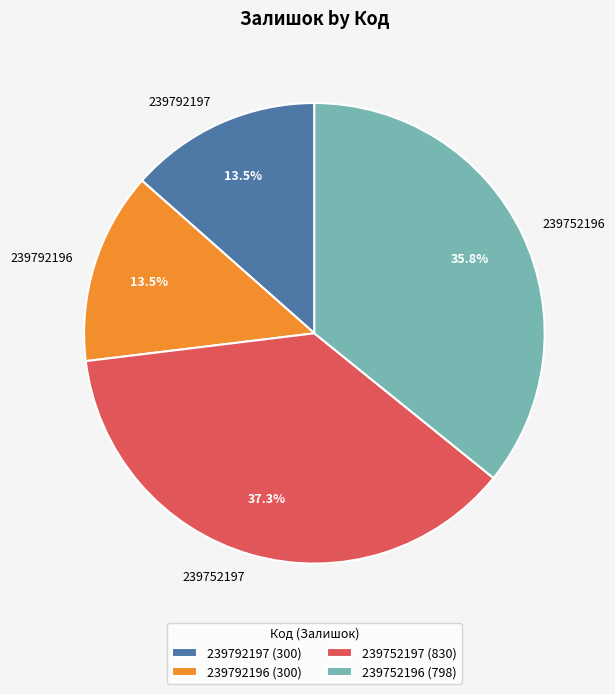

Which category has the biggest portion of the pie?

239752197